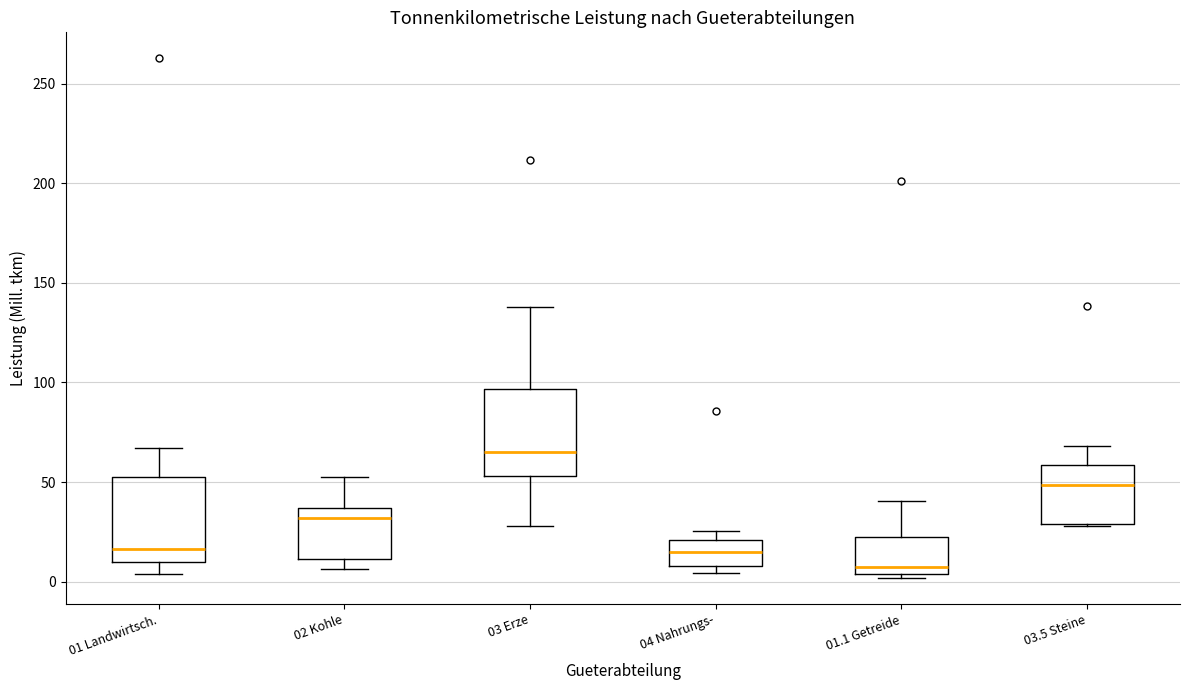

Reading left to right, read every box against the y-axis: the position of its median line, the range the box covers, and the ends of its whiskers. The values are not printed on the chart, so give them approximately, as read against the axis.

01 Landwirtsch.: median 15, box 10 to 55, whiskers 5 to 65
02 Kohle: median 30, box 10 to 35, whiskers 5 to 55
03 Erze: median 65, box 55 to 95, whiskers 30 to 140
04 Nahrungs-: median 15, box 10 to 20, whiskers 5 to 25
01.1 Getreide: median 5 (just above the box's lower edge), box 5 to 25, whiskers 0 to 40
03.5 Steine: median 50, box 30 to 60, whiskers 30 to 70